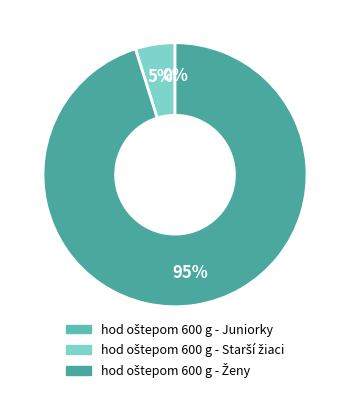

True or false: hod oštepom 600 g - Juniorky accounts for 1% of the total.

False